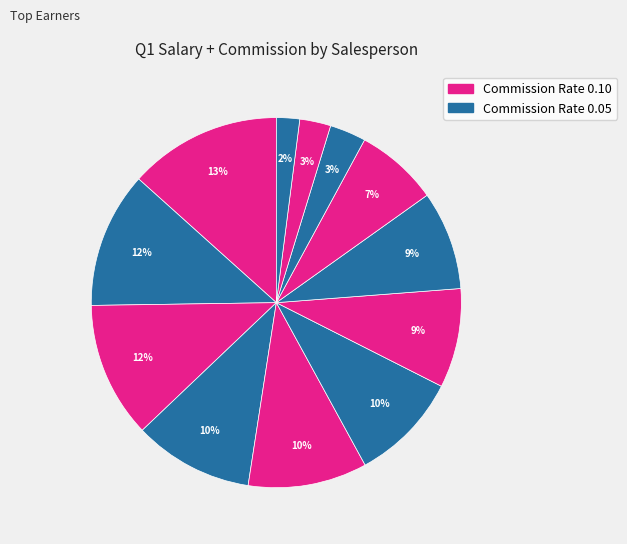

Count the number of slices in the pie.

12